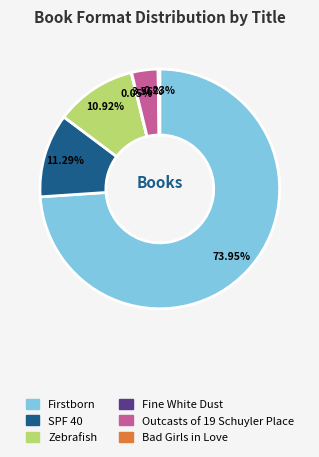

Is there any slice that represents more than half of the pie?

Yes